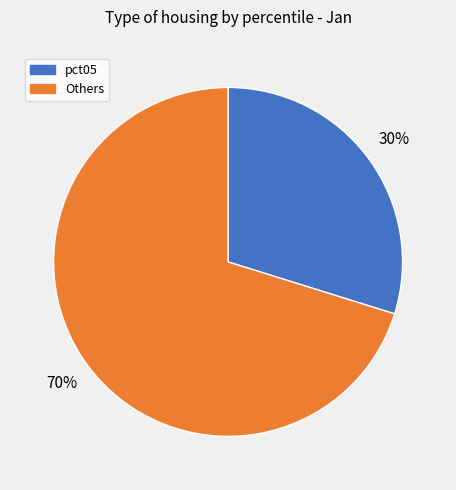

To the nearest percent, what is the difference between the largest and smallest slice percentages?

40%